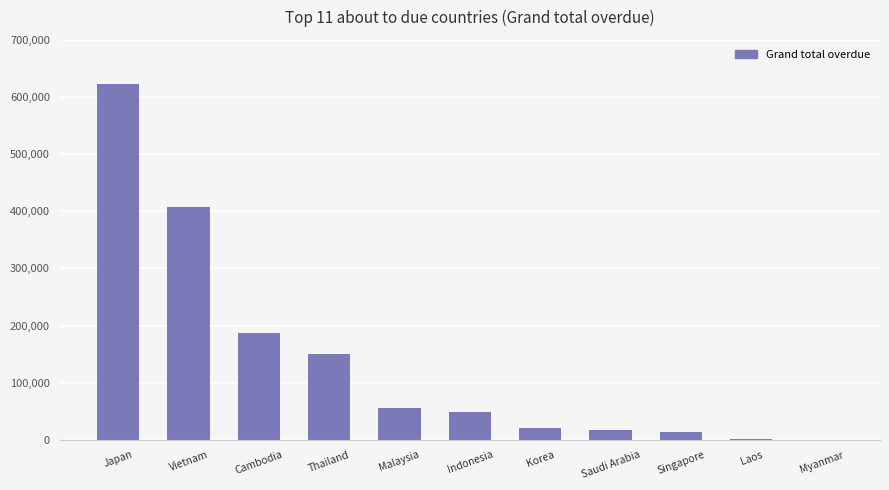

What is the average value?

138784.1